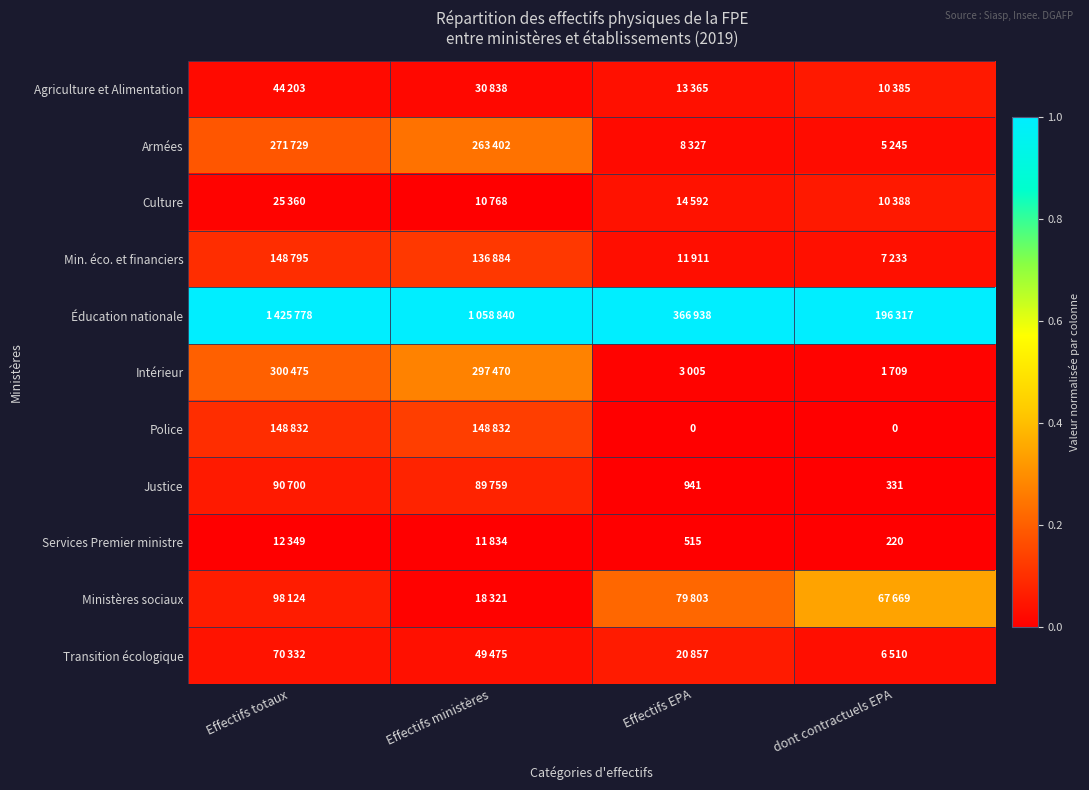

Which series has the largest total across all categories?

Éducation nationale